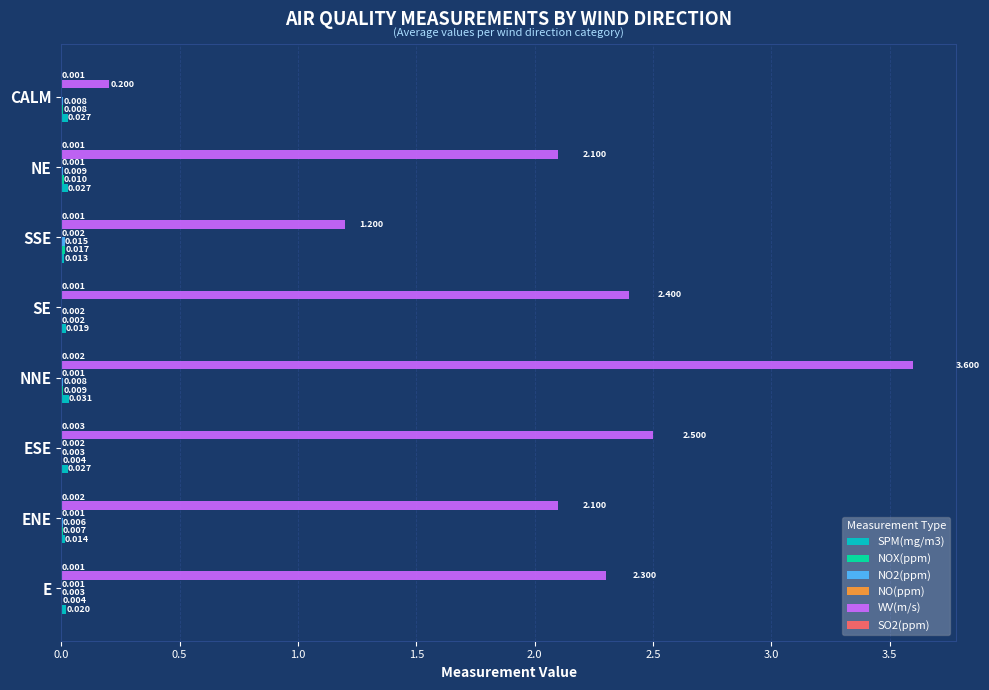

Which label corresponds to the largest value in the chart?

NNE